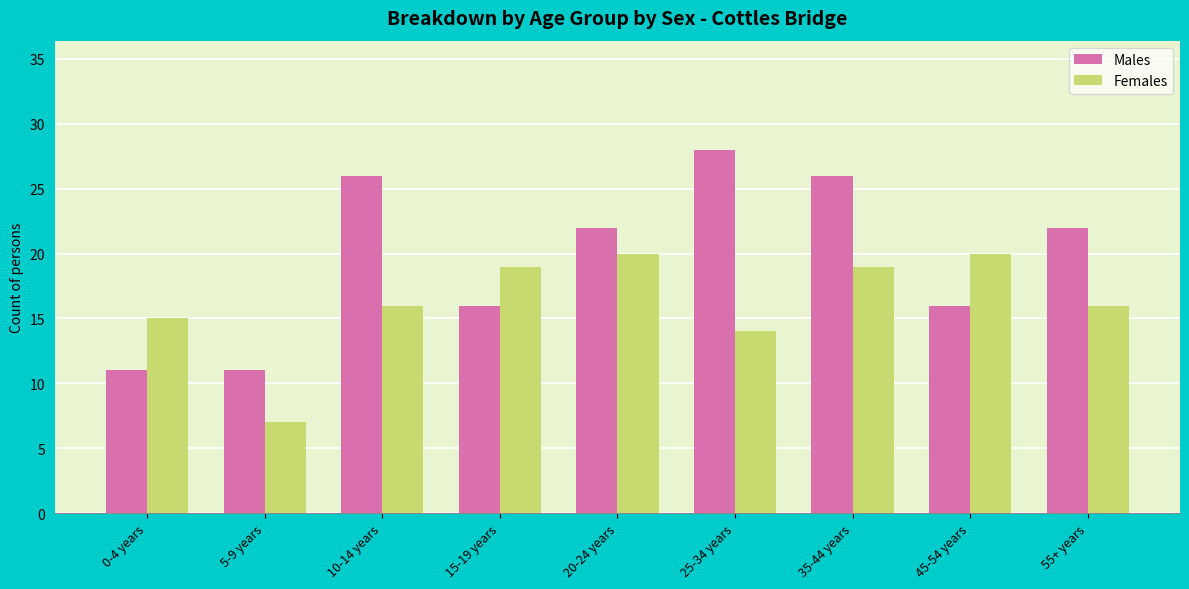

Count the number of categories in the chart.

9